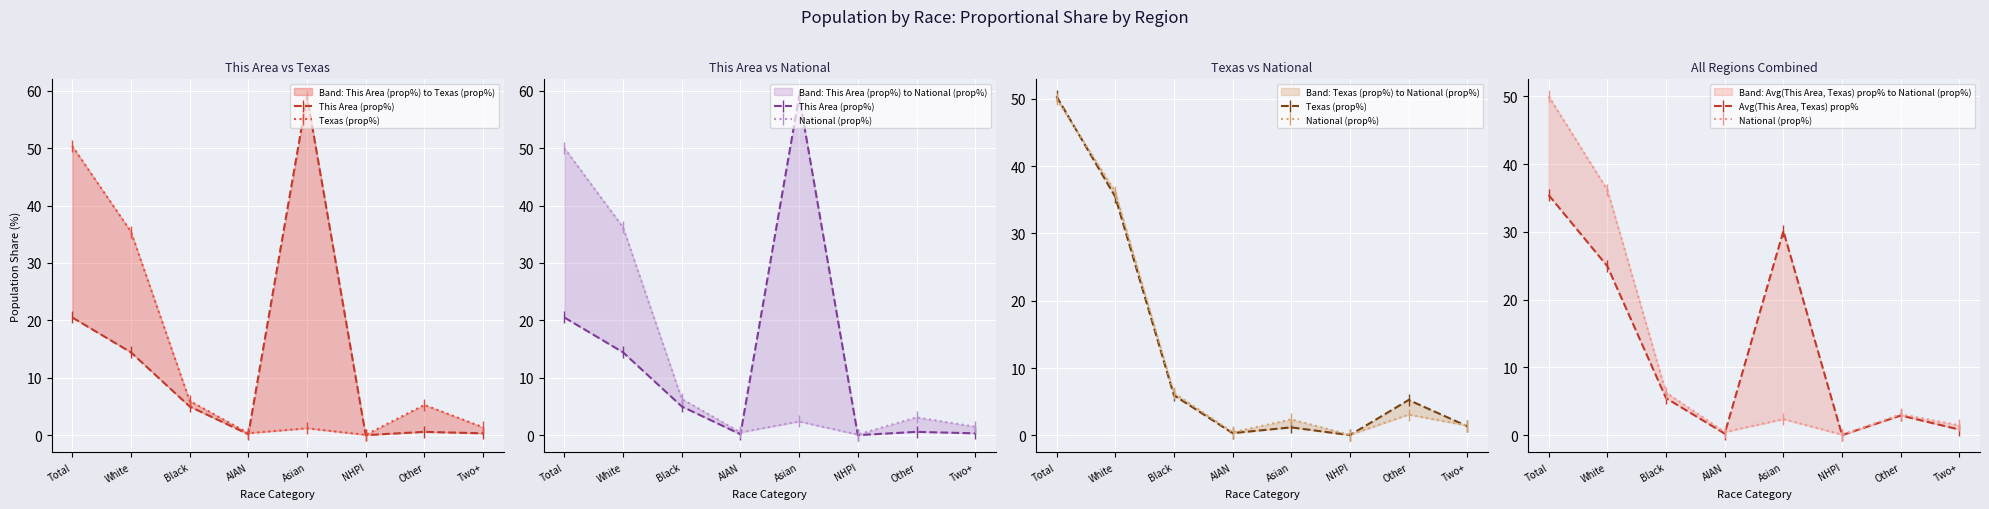

Is the value of This Area (prop%) at AIAN greater than the value of Texas (prop%) at AIAN?

No